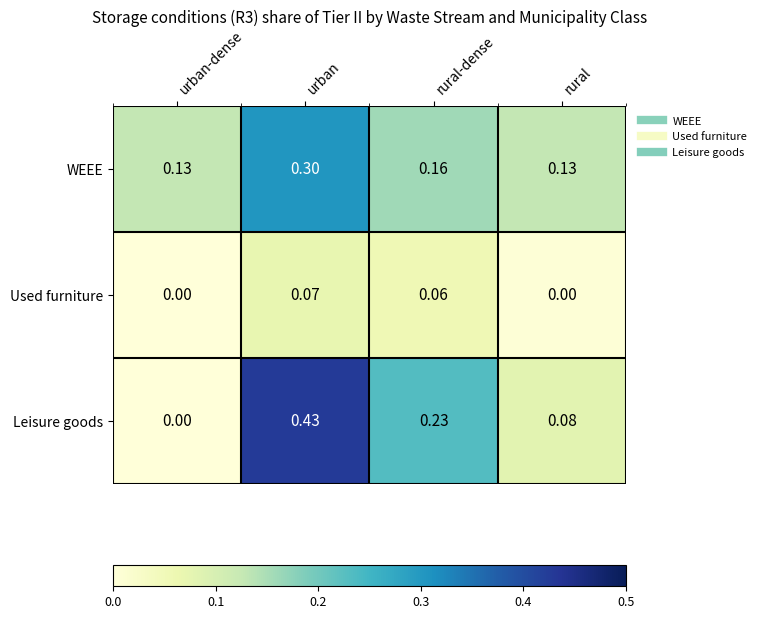

Between urban-dense and rural-dense, which series saw the biggest shift?

Leisure goods